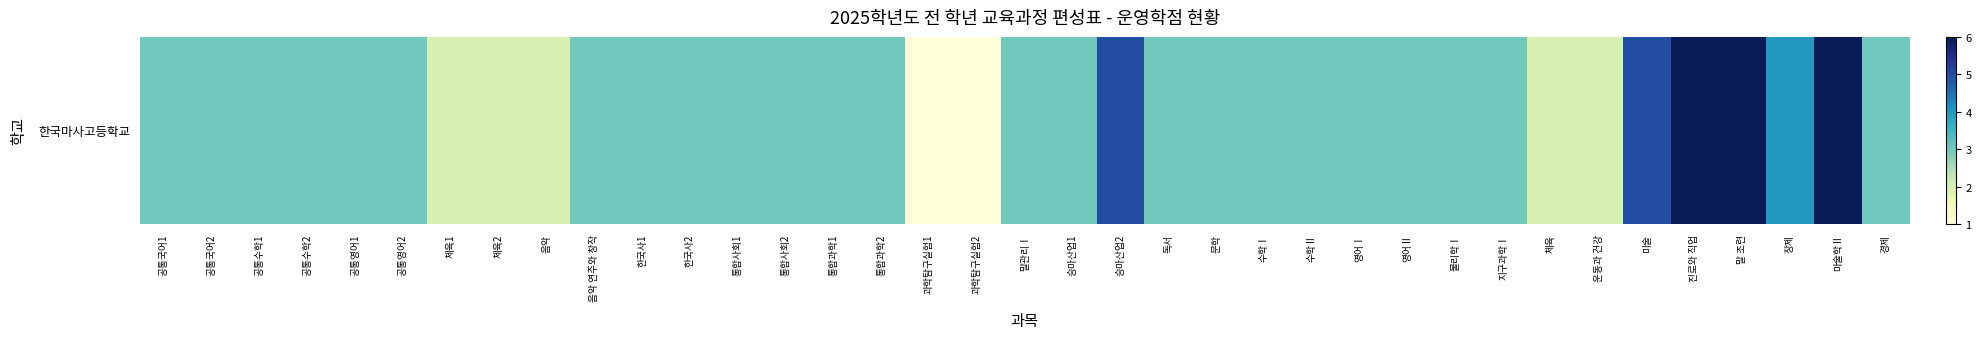

True or false: the data shows 2 at 체육2.

True